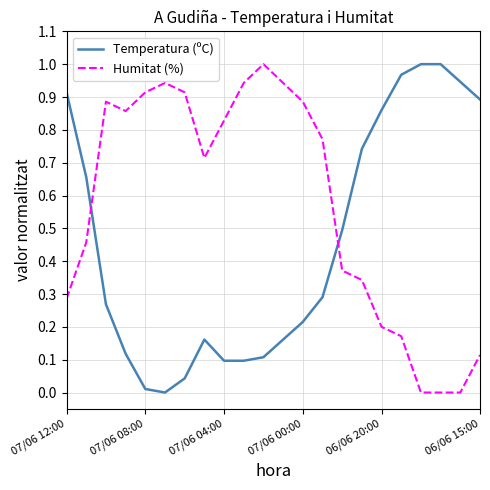

How many values in the Temperatura (ºC) series exceed 0?

21